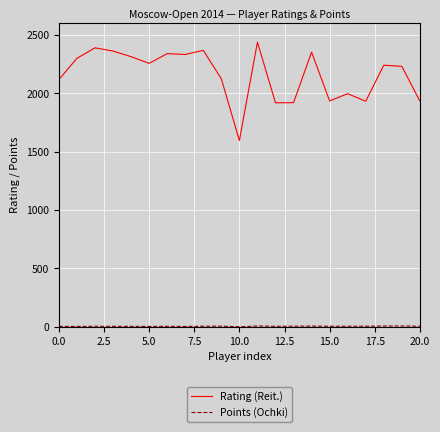

Which series has the largest total across all categories?

Rating (Reit.)